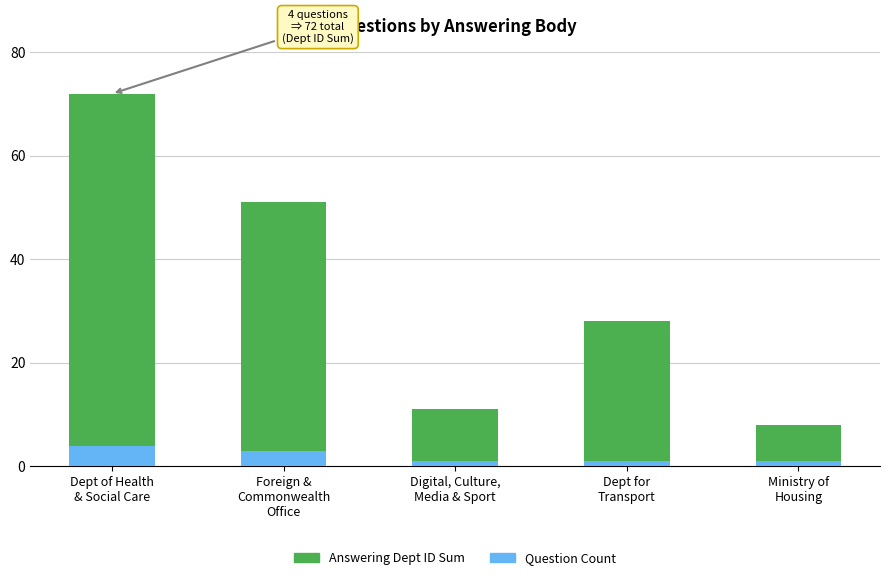

What is the highest value of the Question Count series?

4